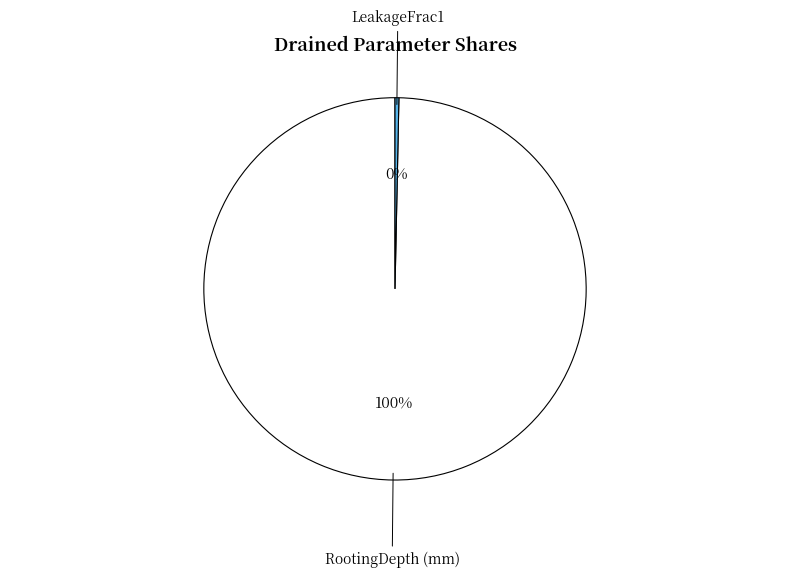

True or false: RootingDepth (mm) accounts for 87% of the total.

False